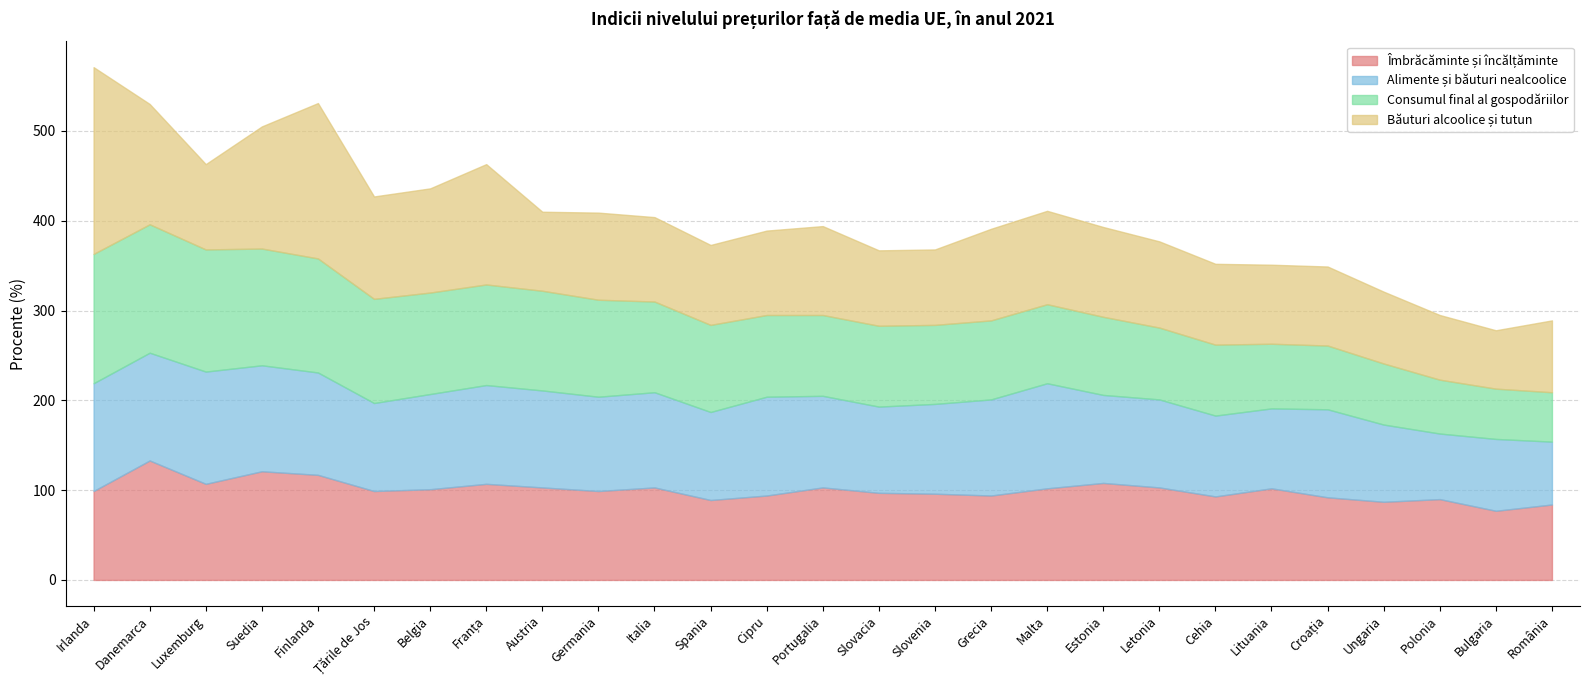

What is the smallest value displayed?

55